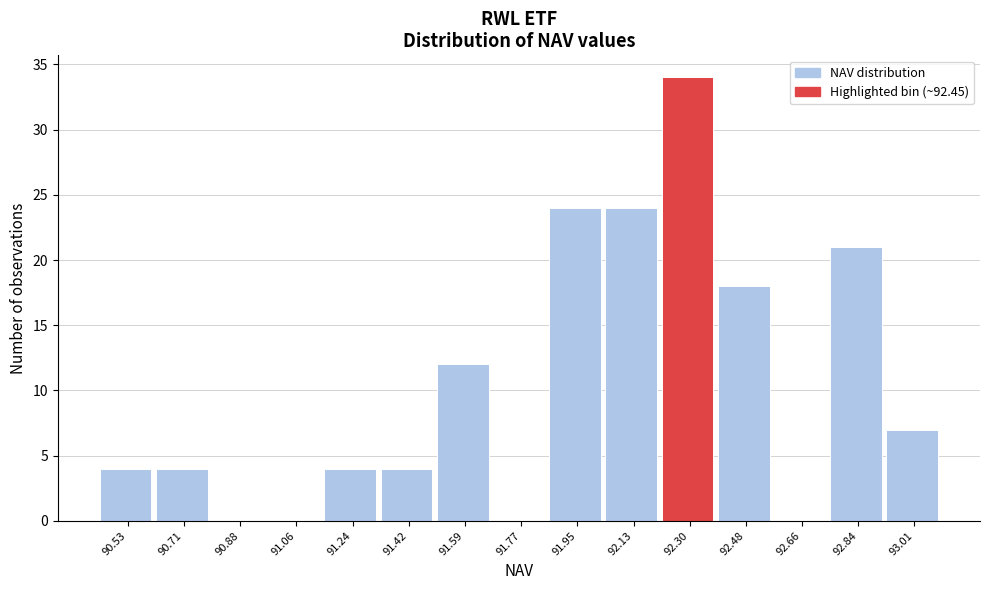

Reading right to left, extract all data points from this chart.

93.01=7	92.84=21	92.66=0	92.48=18	92.30=34	92.13=24	91.95=24	91.77=0	91.59=12	91.42=4	91.24=4	91.06=0	90.88=0	90.71=4	90.53=4